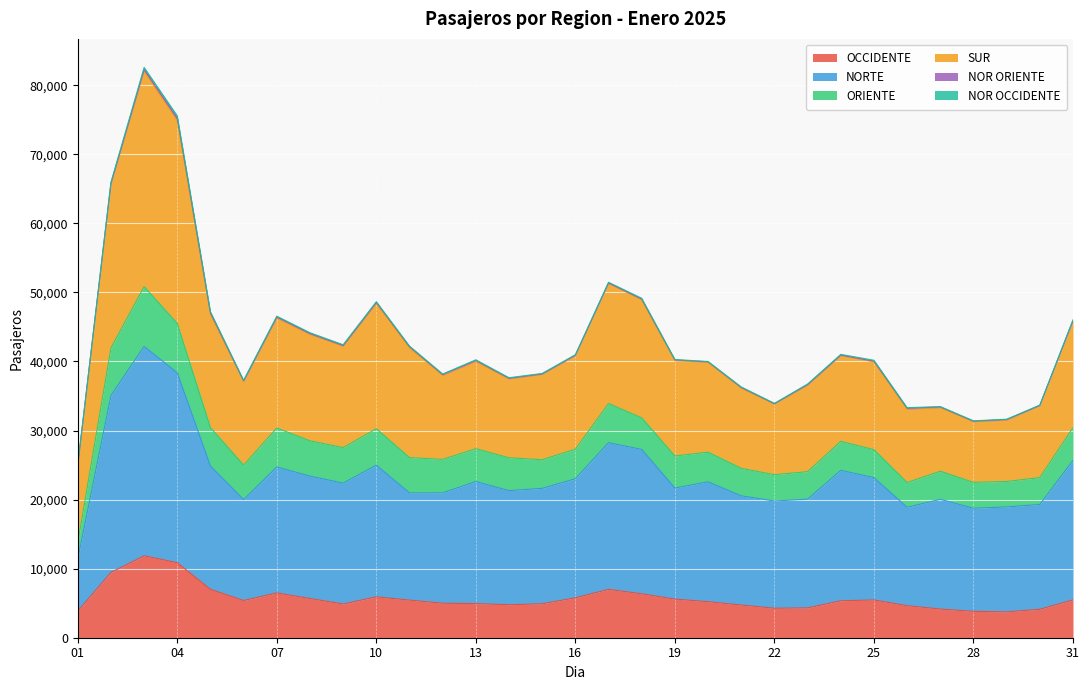

True or false: SUR and OCCIDENTE intersect in this chart.

False